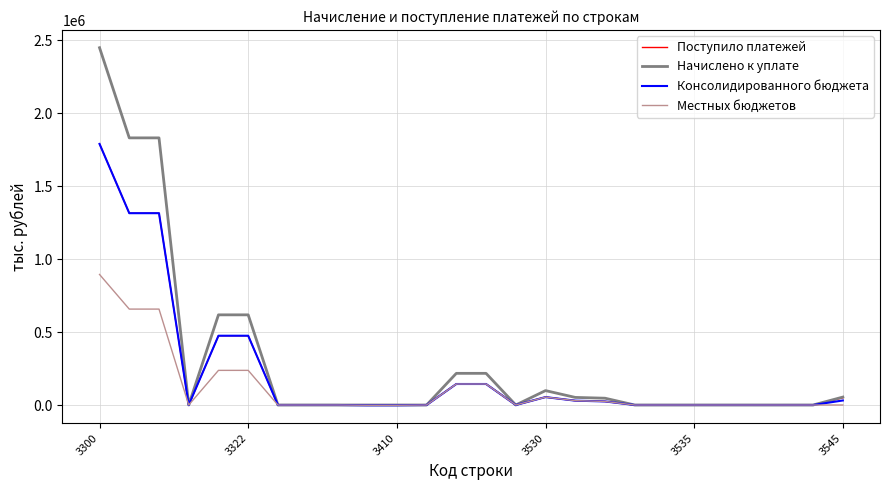

What is the maximum value for Местных бюджетов?

894211